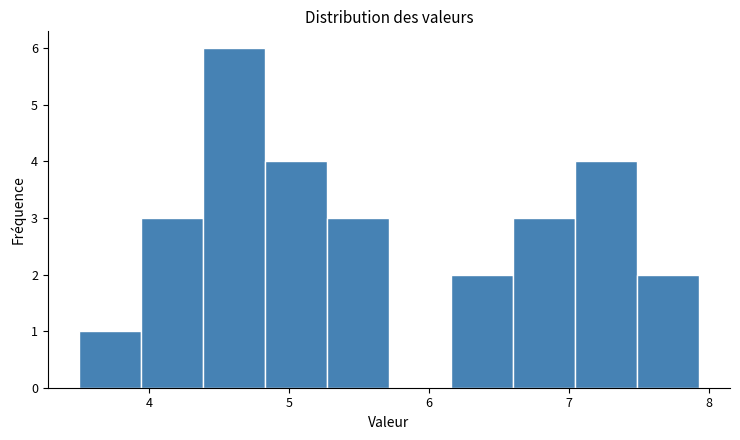

Reading left to right, list every bar in this chart as the range it spans on the x-axis followed by its height. Neither the bar edges nor the heights are printed on the chart, so give them approximately, as read against the axes.

3.5 to 3.9: 1
3.9 to 4.4: 3
4.4 to 4.8: 6
4.8 to 5.3: 4
5.3 to 5.7: 3
5.7 to 6.2: 0
6.2 to 6.6: 2
6.6 to 7.0: 3
7.0 to 7.5: 4
7.5 to 7.9: 2